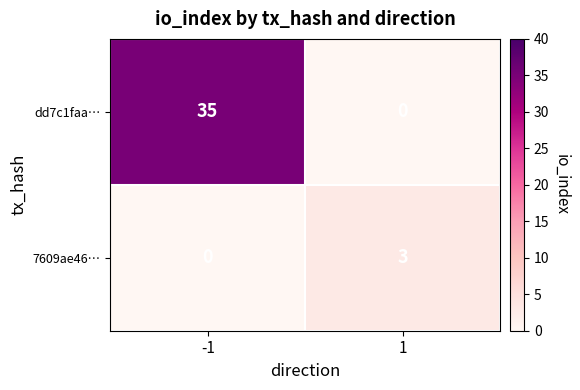

What is the total value across all series at 1?

3